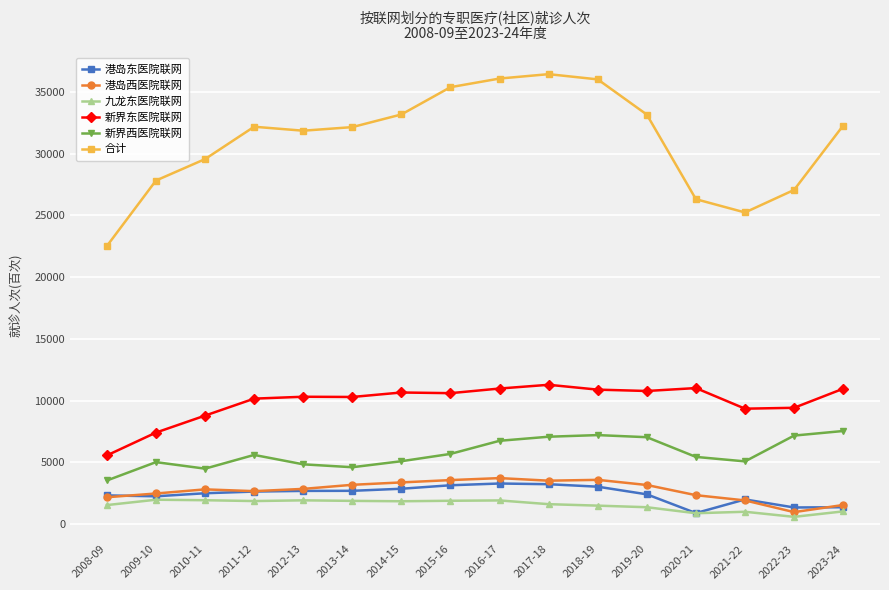

True or false: 新界东医院联网 has more than 1 interior local peaks.

True